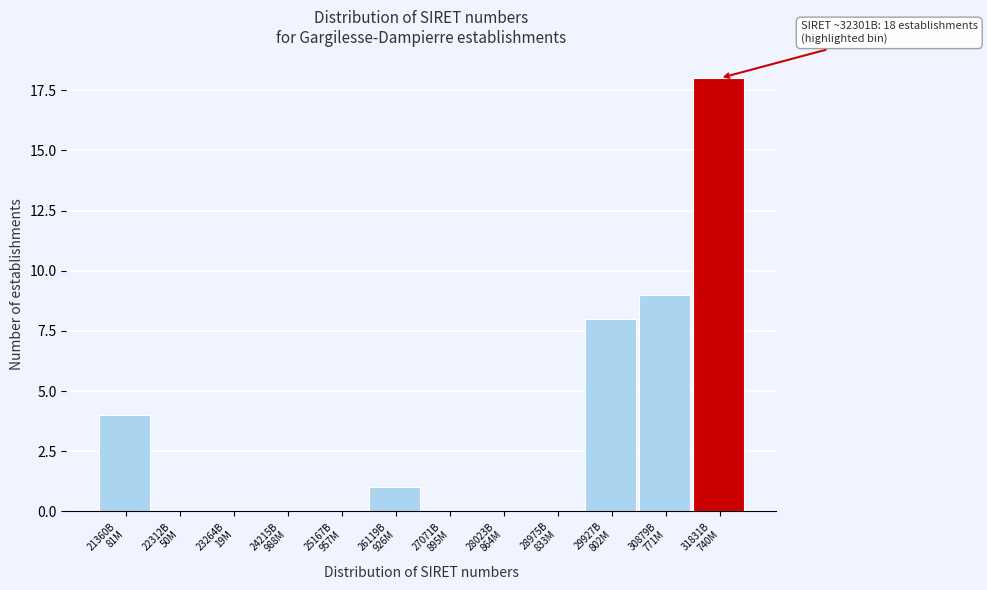

What is the greatest value displayed?

18